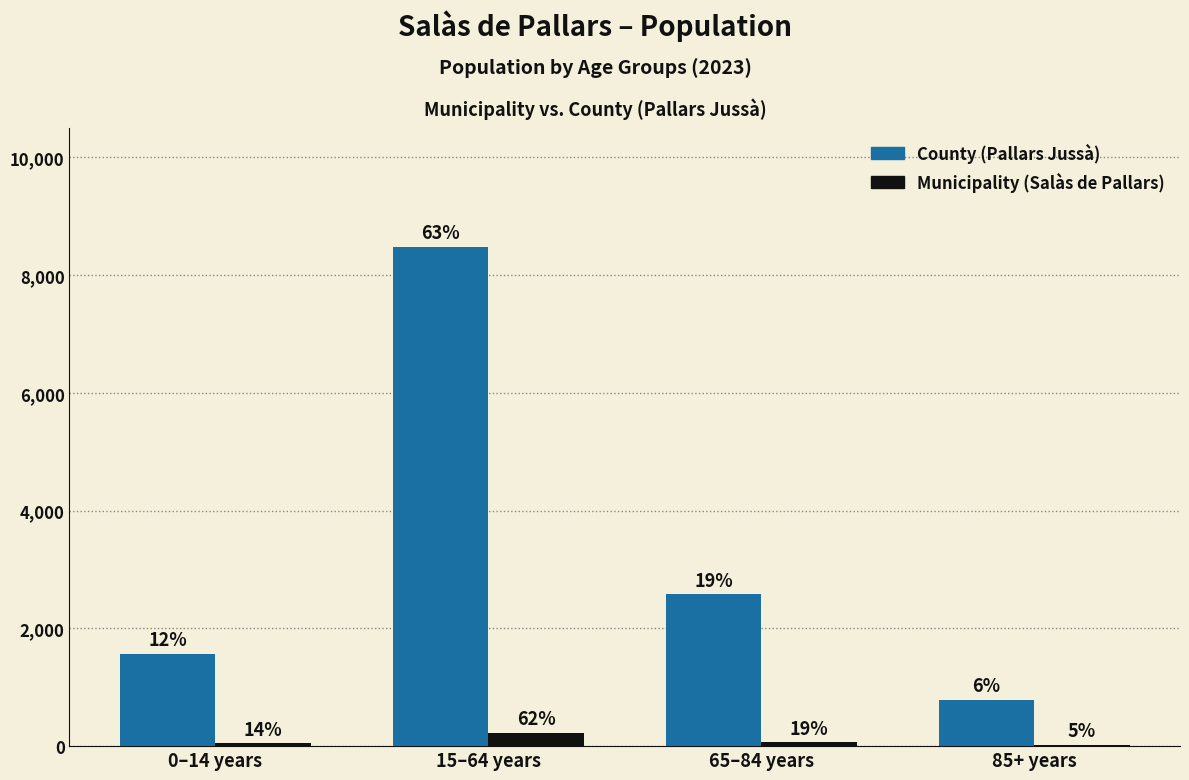

What are all the series names shown in the legend?

County (Pallars Jussà), Municipality (Salàs de Pallars)